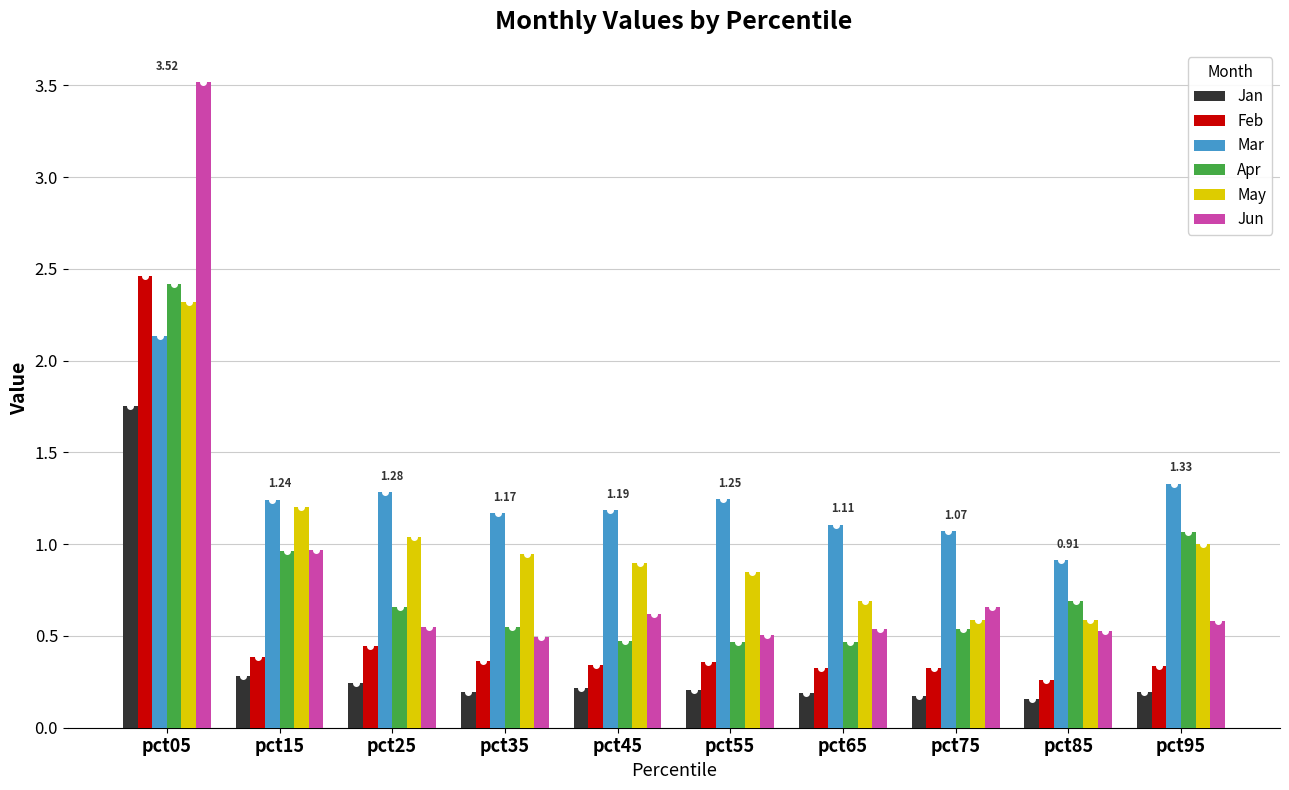

How many bars are there in total?

60